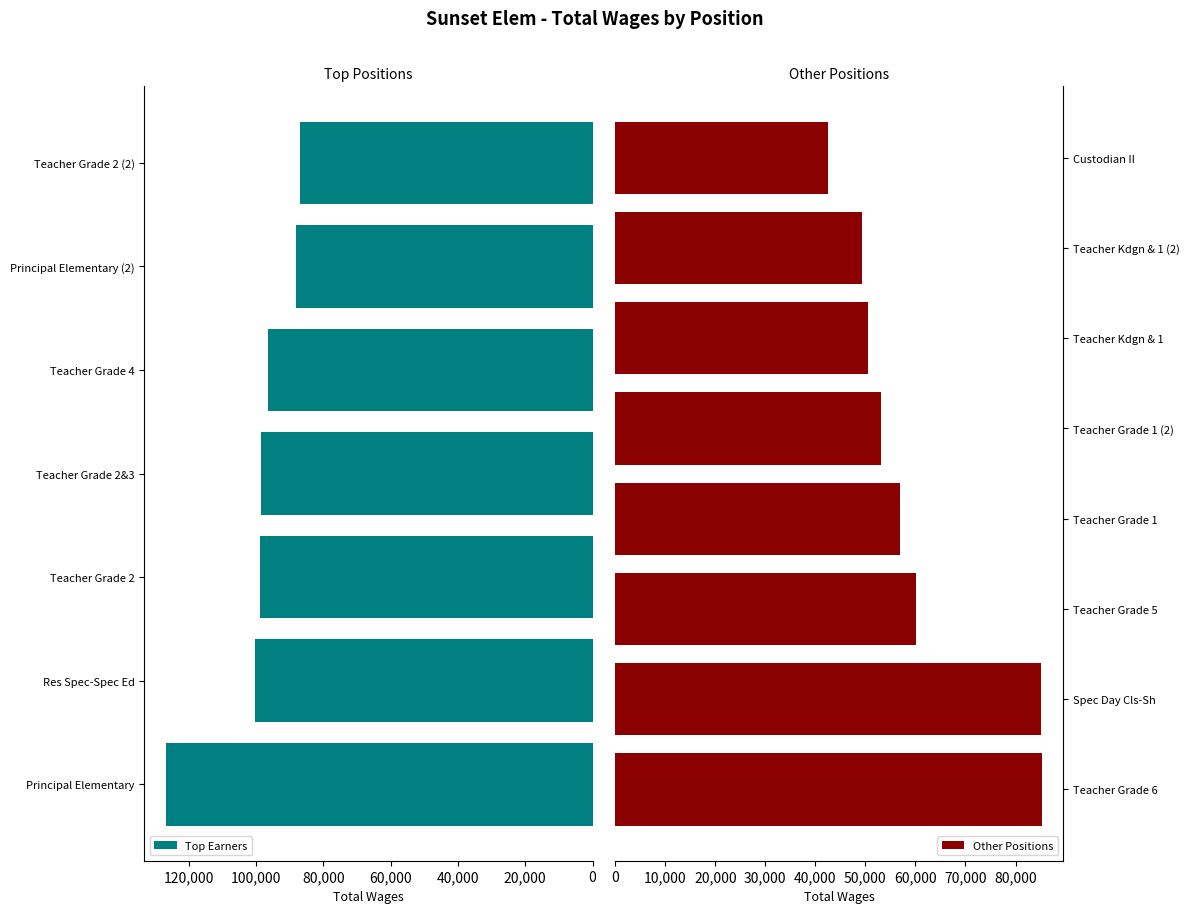

Read the value at Spec Day Cls-Sh, to the nearest 10.

85190